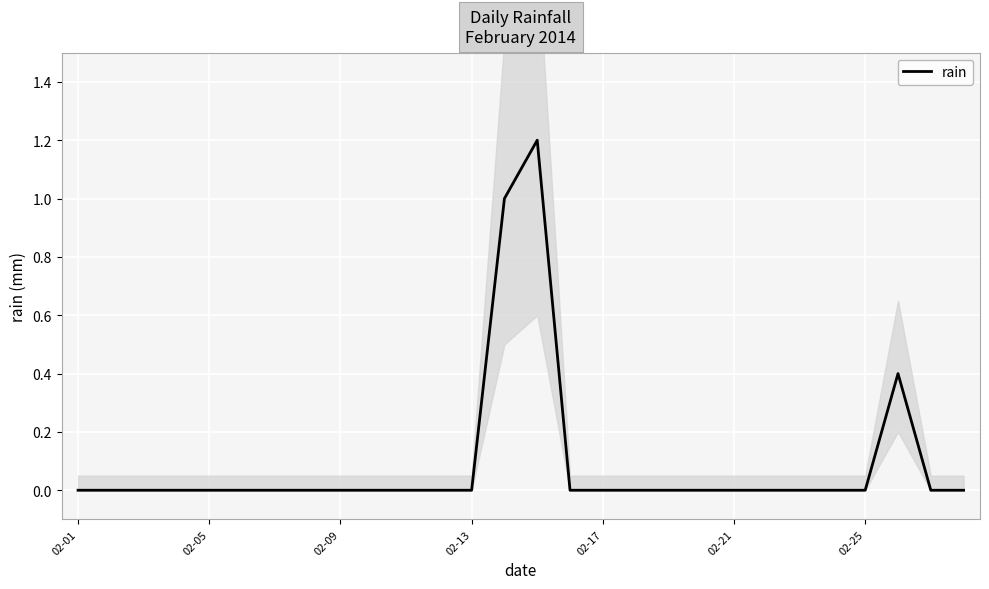

Where is the first local maximum?

14